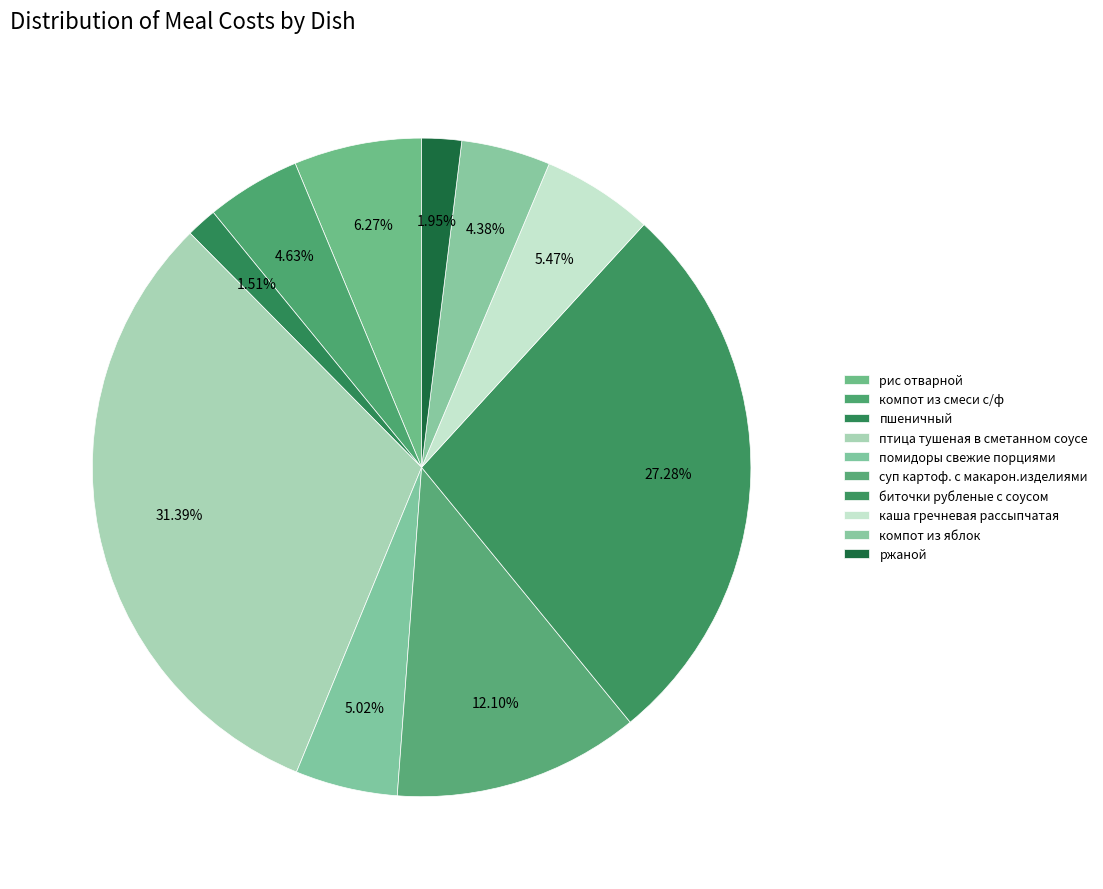

Count the number of slices in the pie.

10